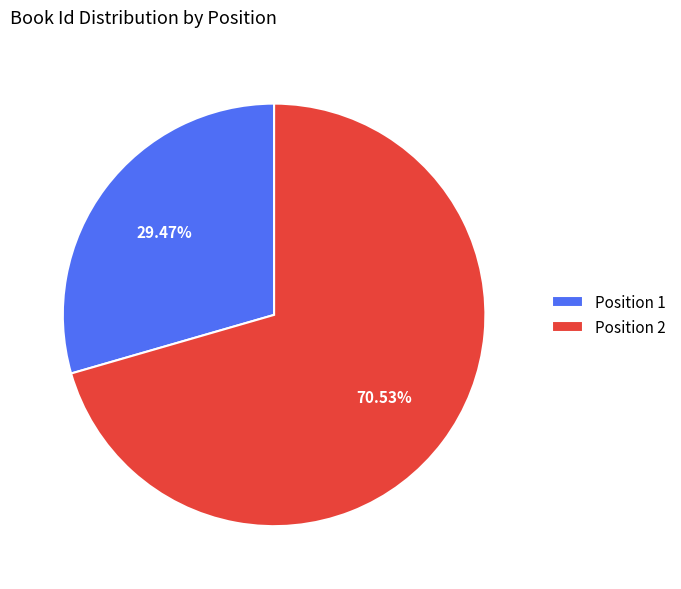

Combined, do Position 2 and Position 1 account for over 50%?

Yes